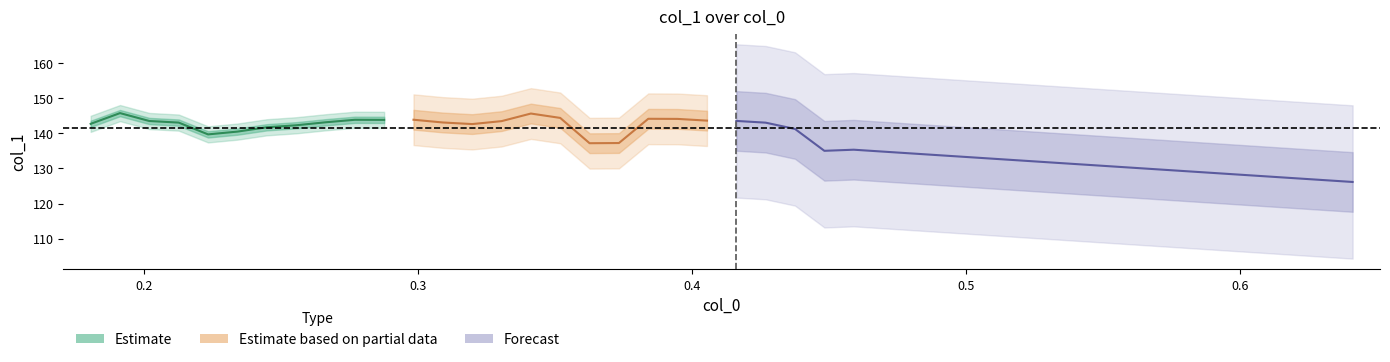

What is the maximum value shown in the chart?

145.8